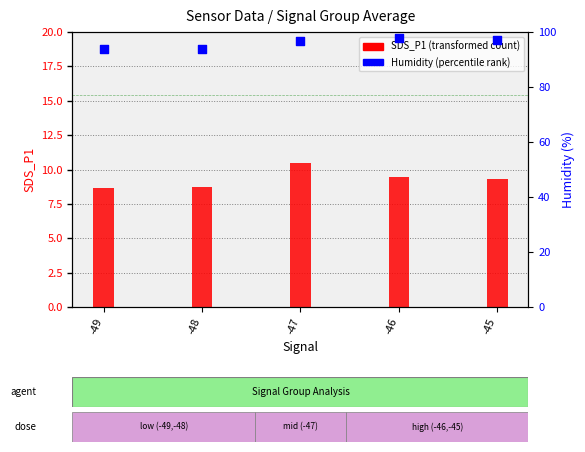

At which category is the sum across all series the highest?

-47